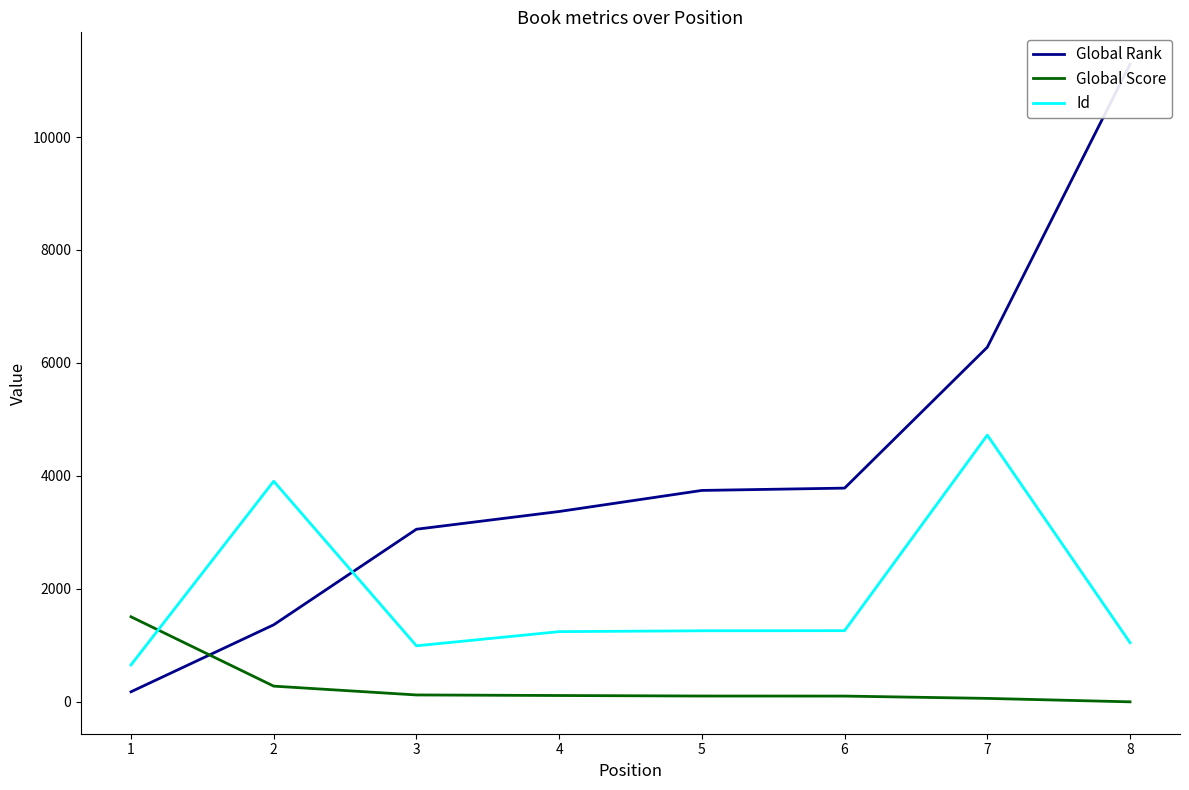

Where do Id and Global Score first cross each other?

1 and 2